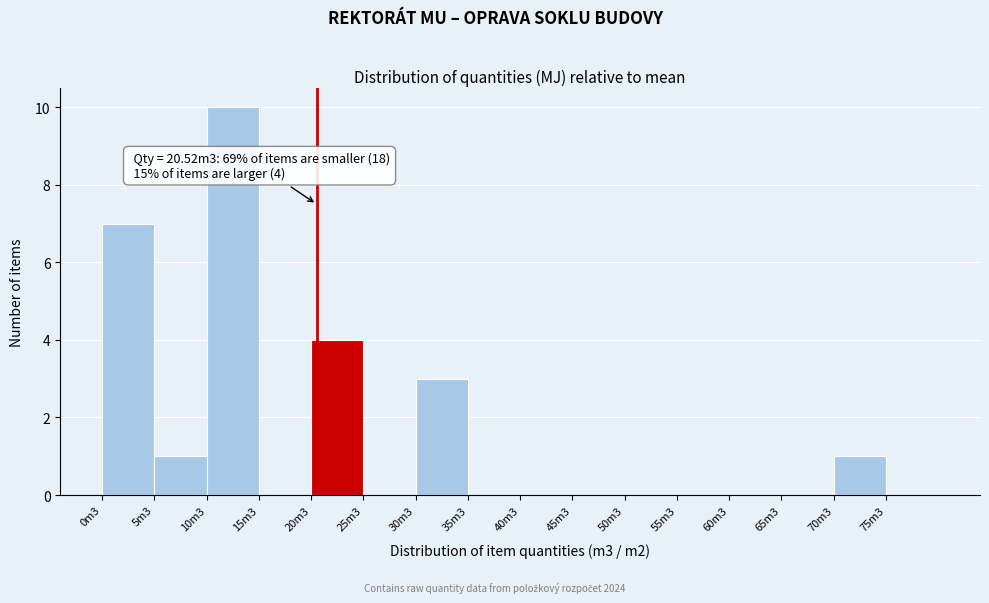

Reading left to right, transcribe all the data shown in this chart.

0m3=7	5m3=1	10m3=10	15m3=0	20m3=4	25m3=0	30m3=3	35m3=0	40m3=0	45m3=0	50m3=0	55m3=0	60m3=0	65m3=0	70m3=1	75m3=0